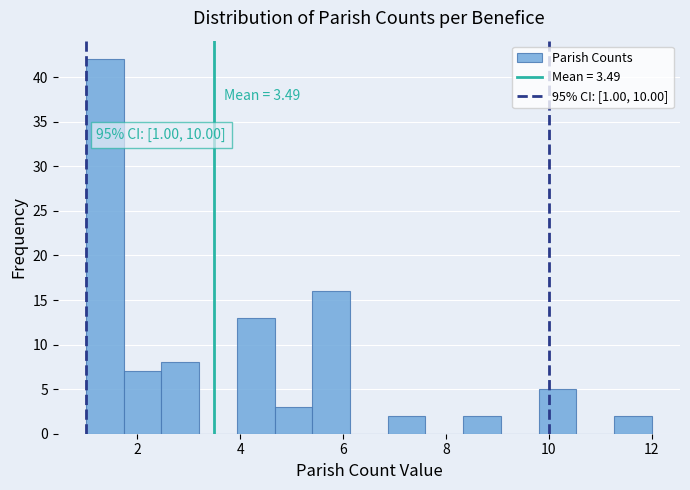

Read against the x-axis, roughly where is the centre of the tallest bar?

1.4